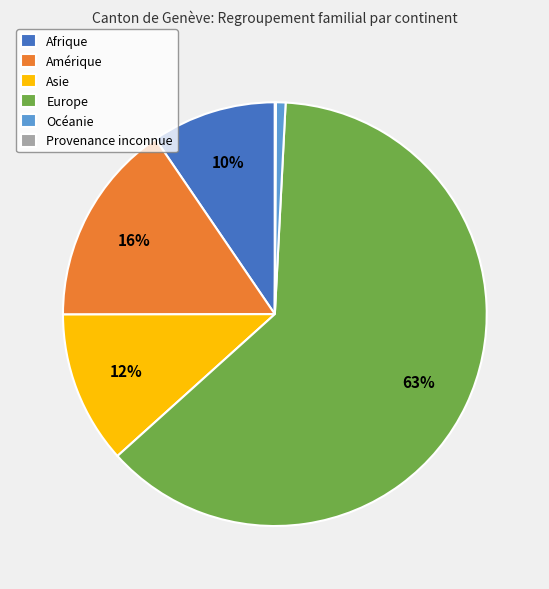

To the nearest percent, what portion does Océanie represent?

1%